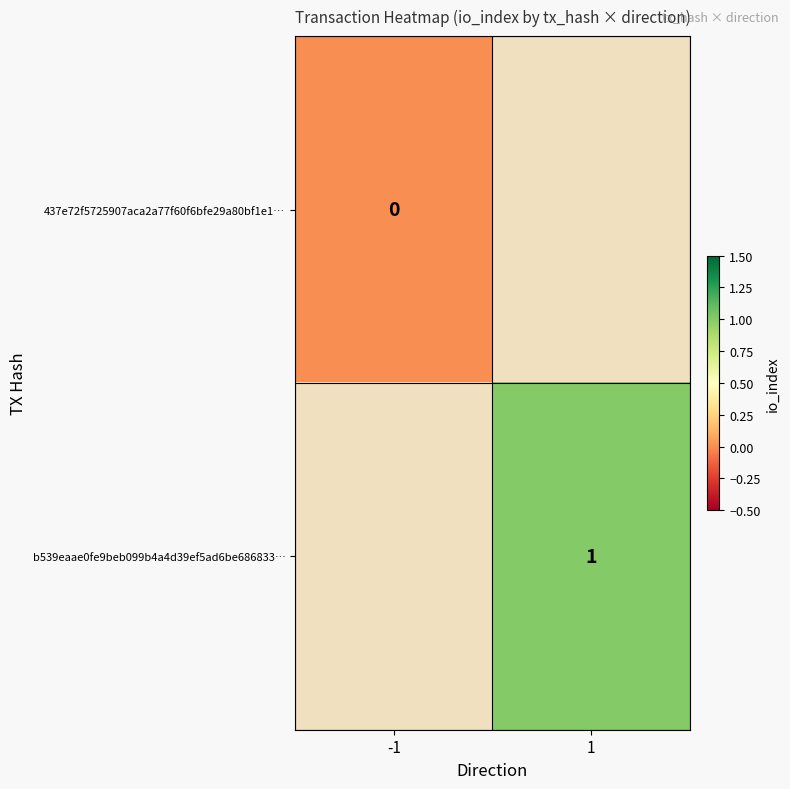

Is it true that b539eaae0fe9beb099b4a4d39ef5ad6be686833… equals 1.6 at 1?

False